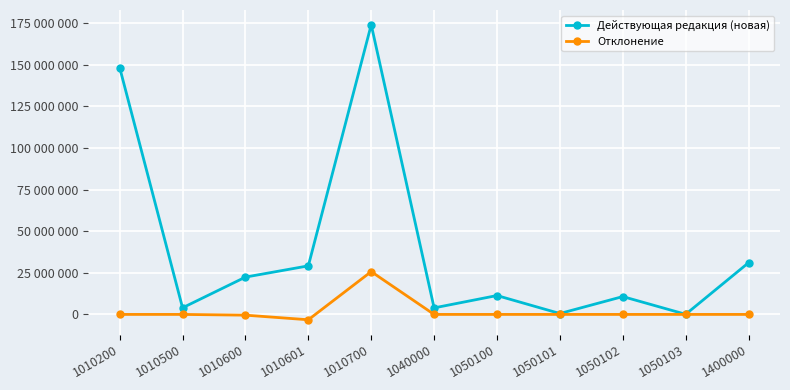

What is the sum of all Отклонение values?

22051328